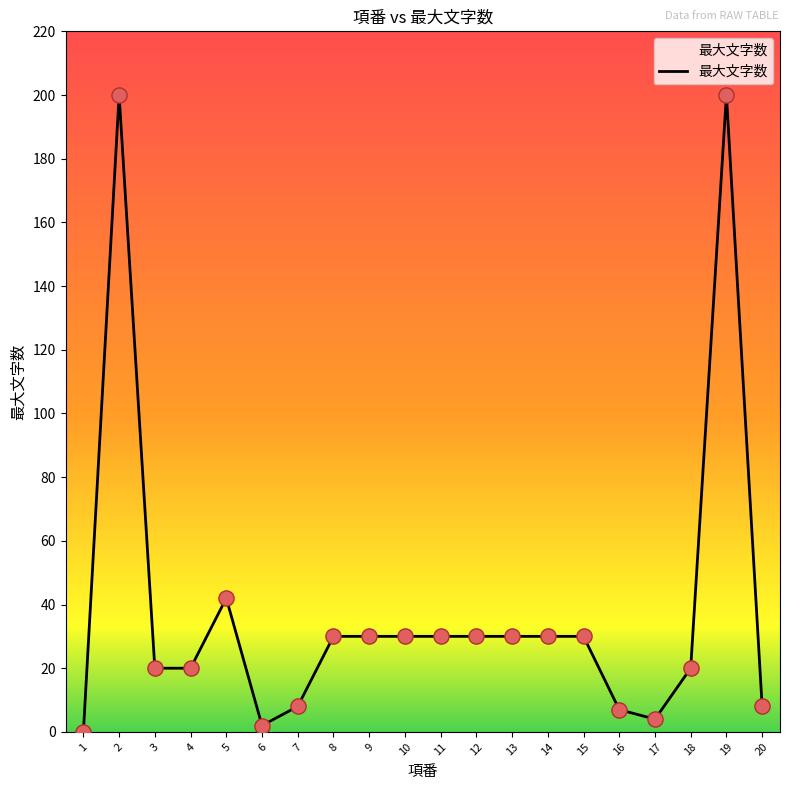

What is the change in value from 4 to 5?

+22